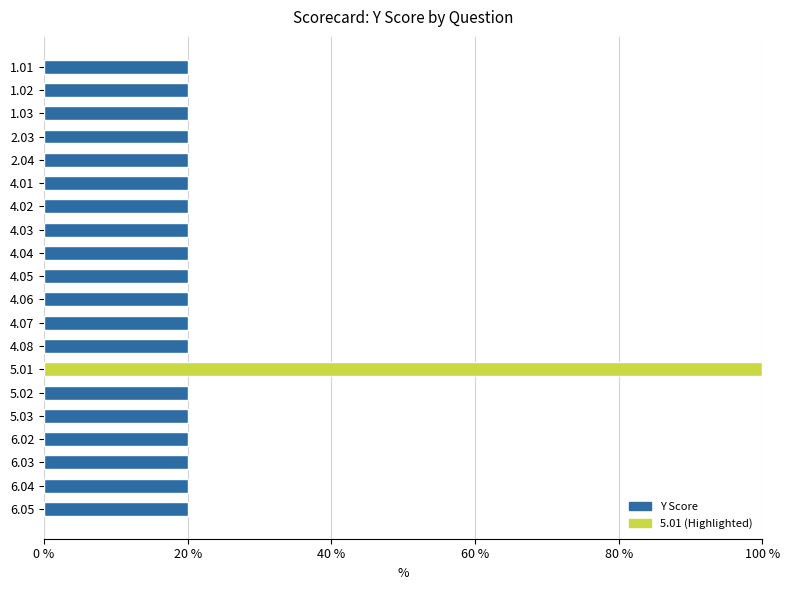

What is the ratio of the value at 4.01 to the value at 4.07?

1.0